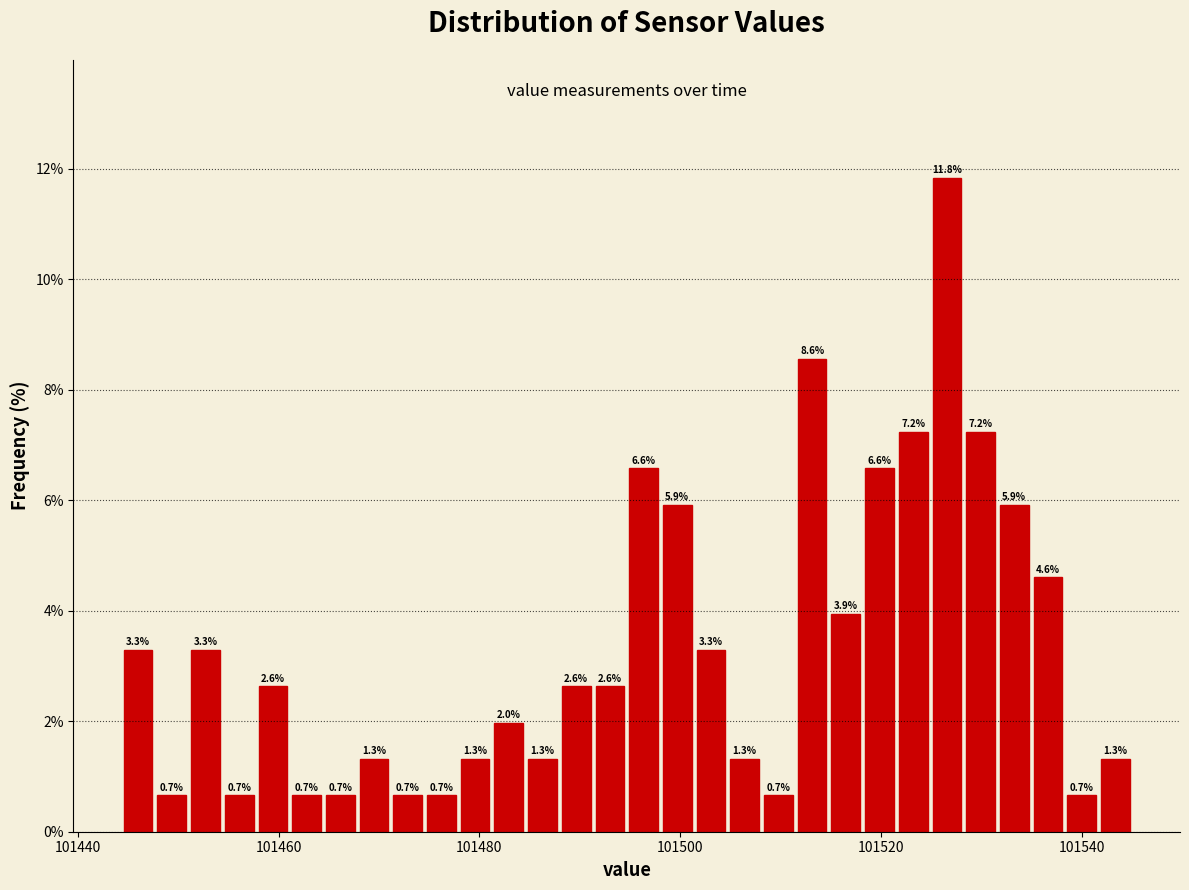

Read against the x-axis, roughly where is the centre of the tallest bar?

101526